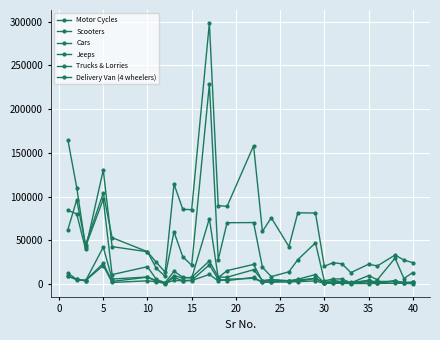

What is the value of the Trucks & Lorries point at the 17th from the left?

2905